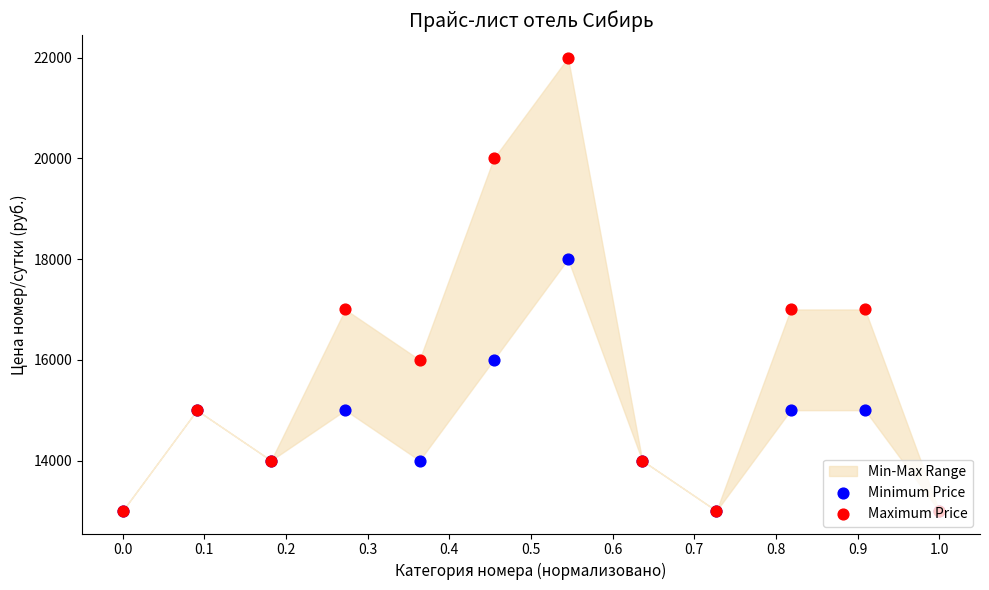

Is the value of Minimum Price at 0.7 greater than the value of Maximum Price at 0.9?

No